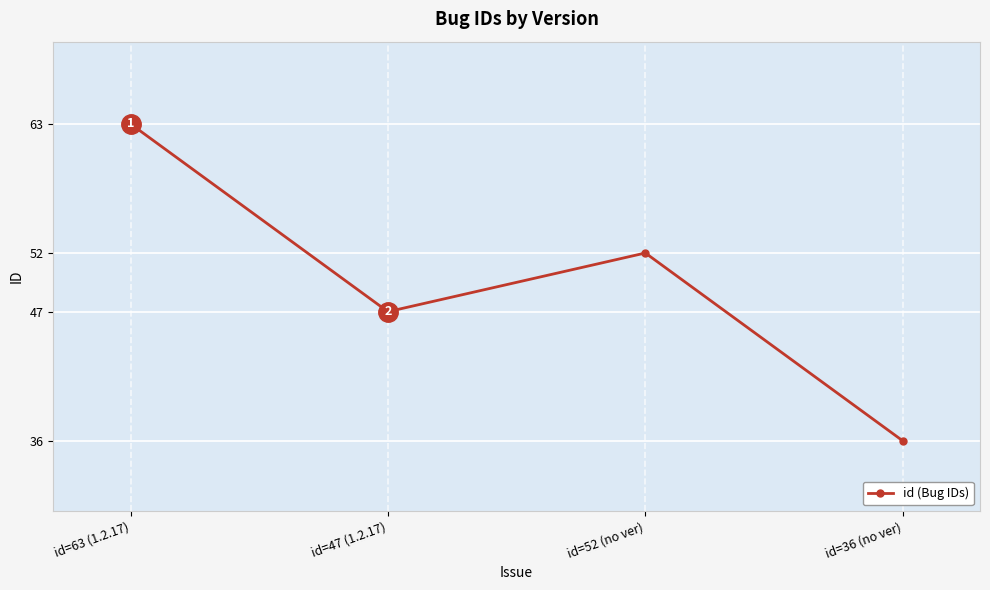

True or false: the data shows 36 at id=36 (no ver).

True